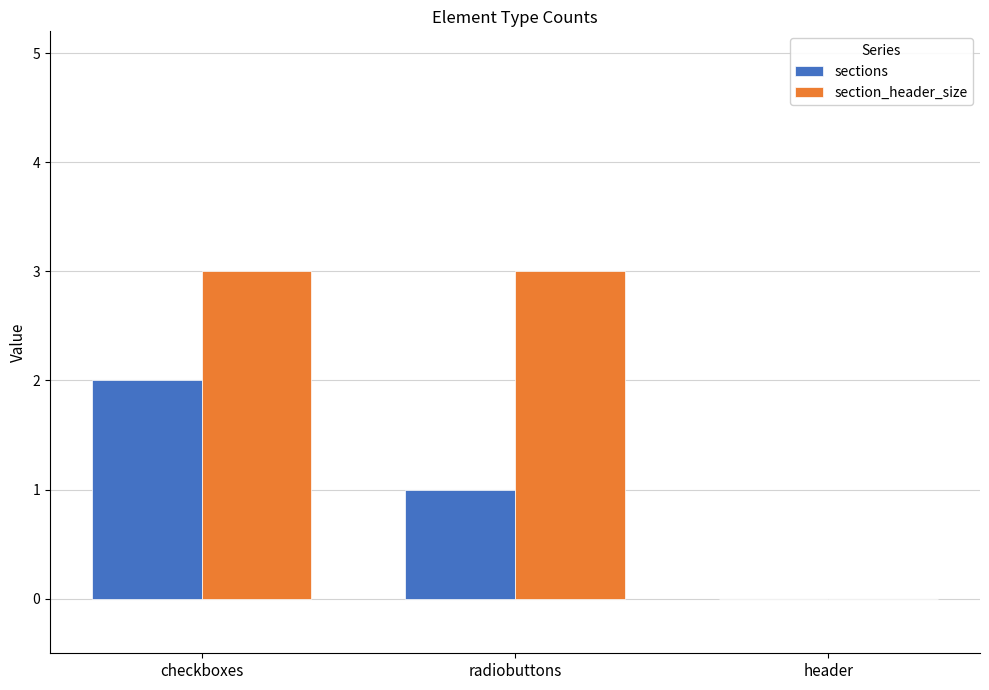

Is it true that sections equals 3 at checkboxes?

False